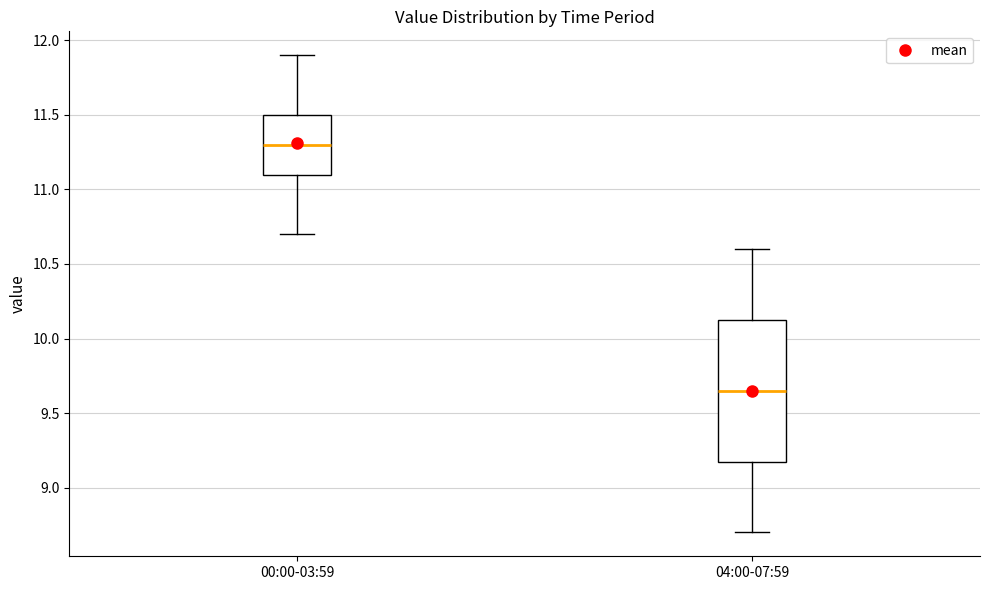

Which box's median line is the highest?

00:00-03:59